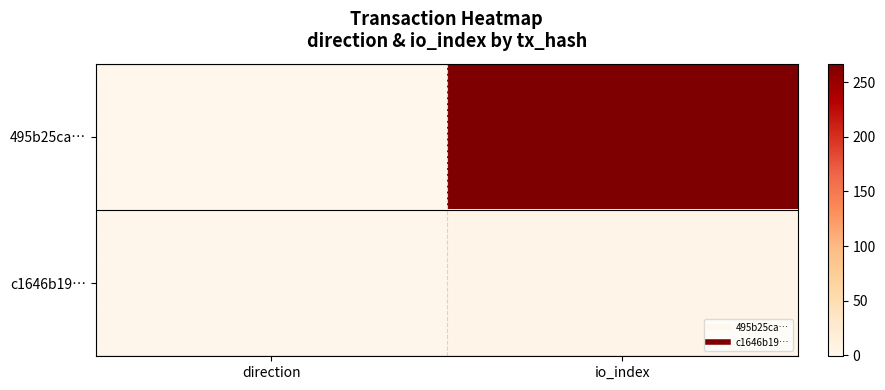

Which label corresponds to the largest value in the chart?

io_index